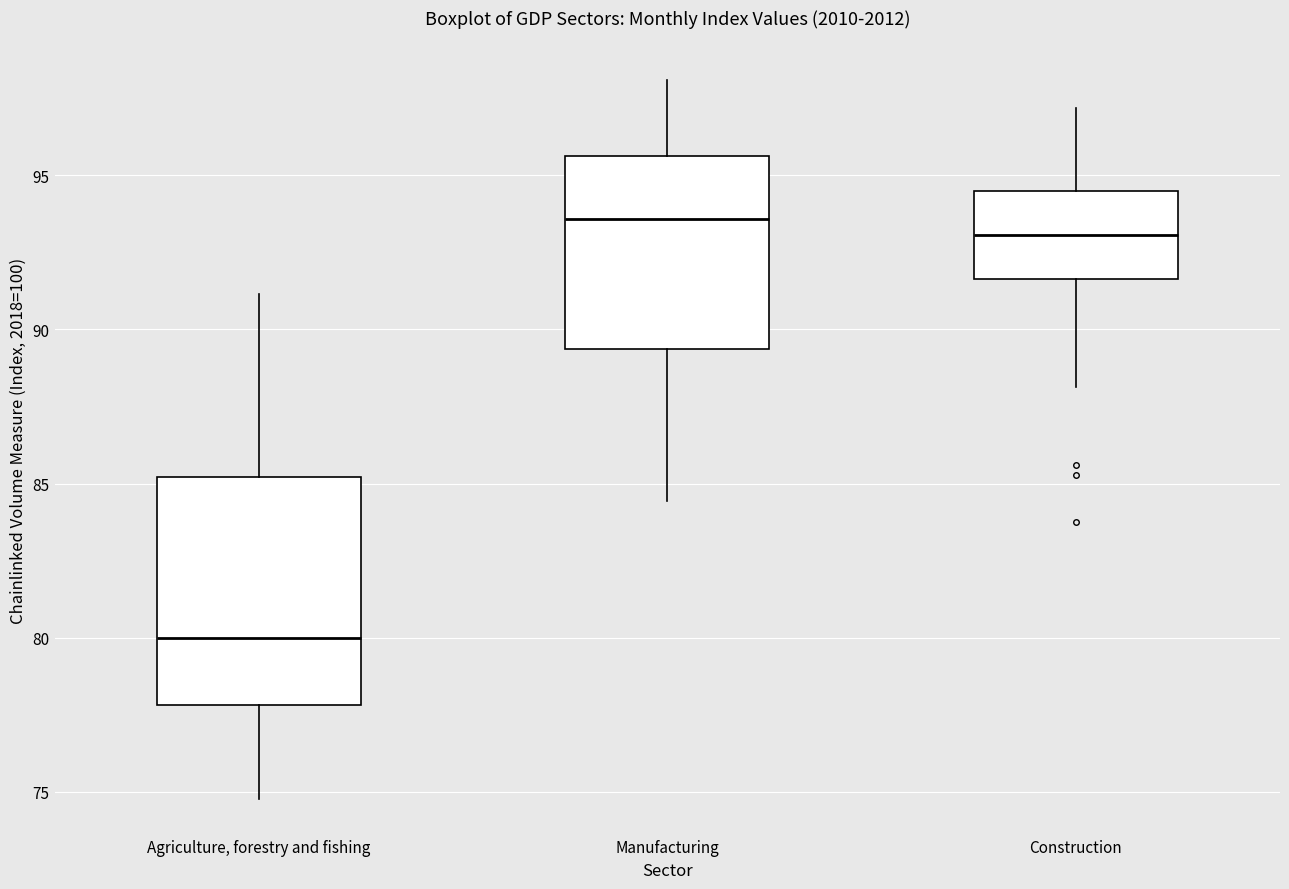

Comparing the boxes themselves (not the whiskers), which one is the tallest?

Agriculture, forestry and fishing